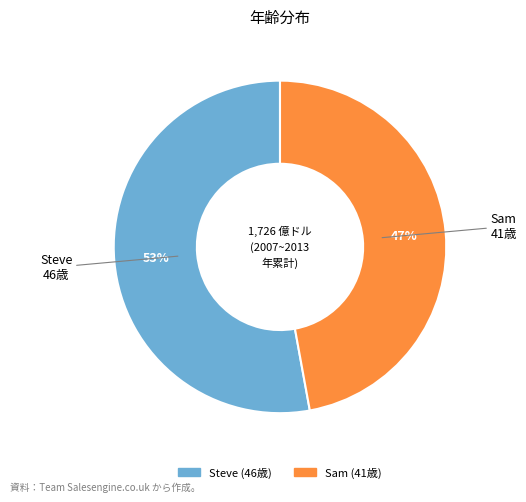

What is the ratio of the value at Sam to the value at Steve?

0.9